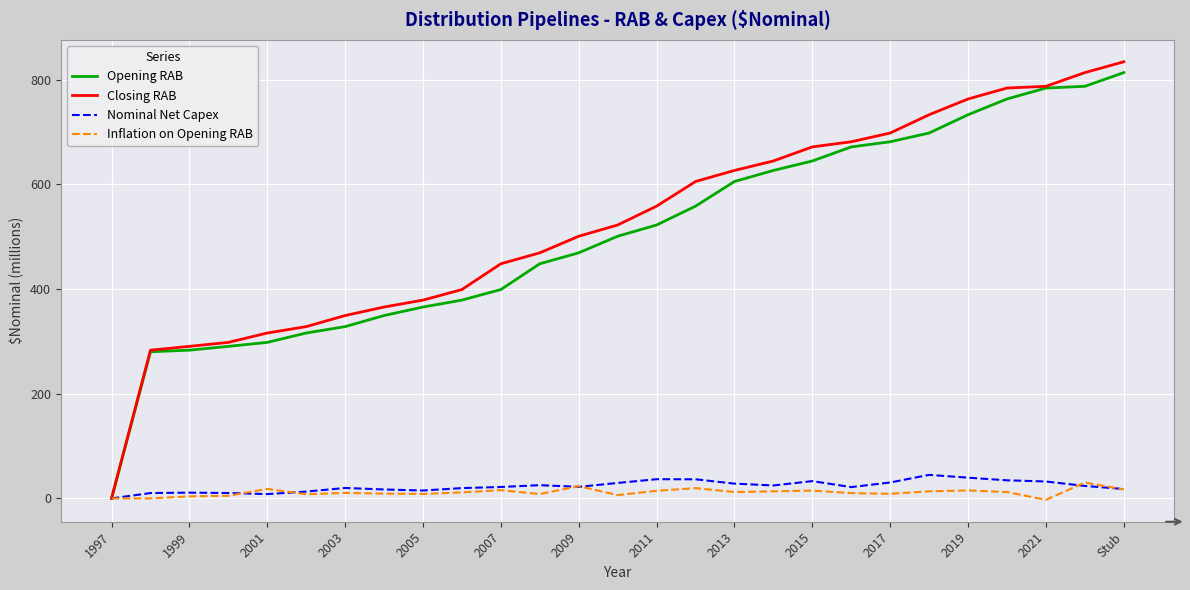

Does the chart have visible grid lines?

Yes